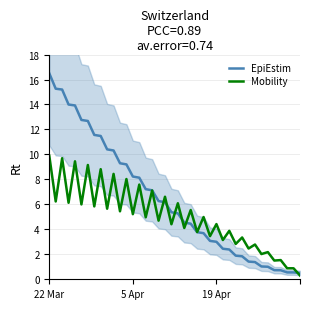

At which label does Mobility reach its peak?

22 Mar